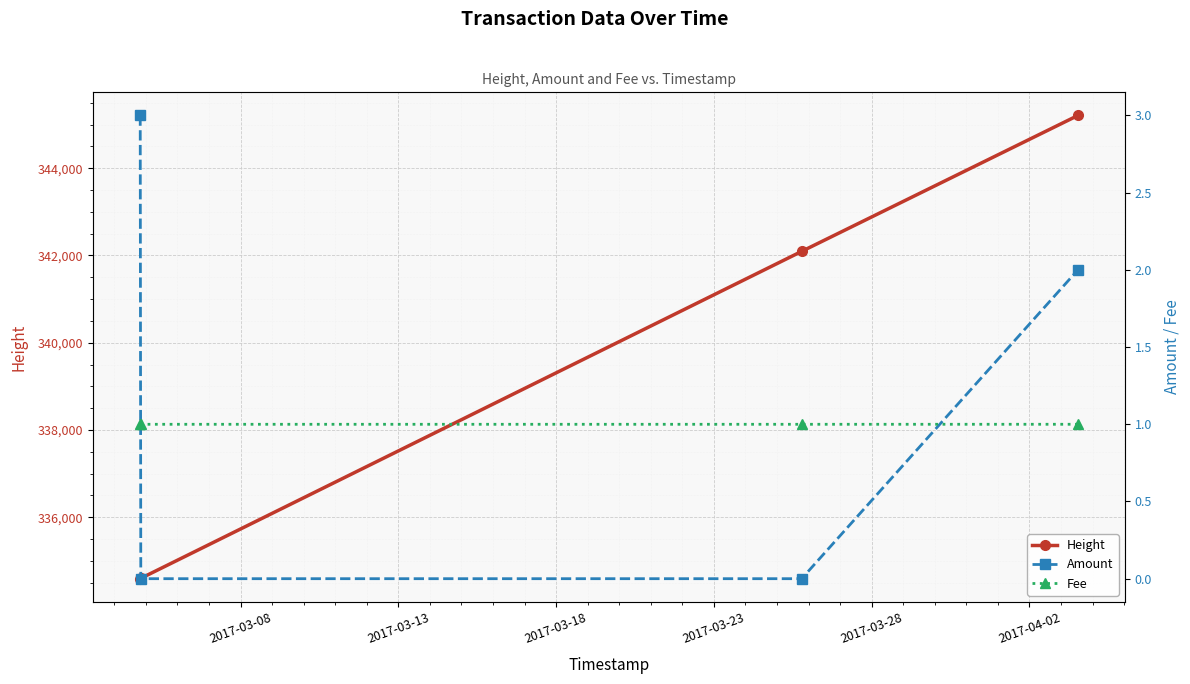

How many categories are shown in the chart?

4